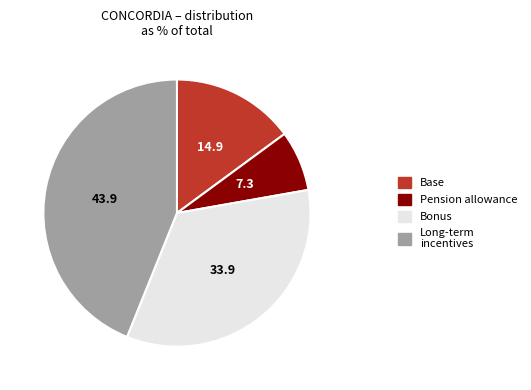

Is the sum of Long-term incentives and Base greater than half?

Yes